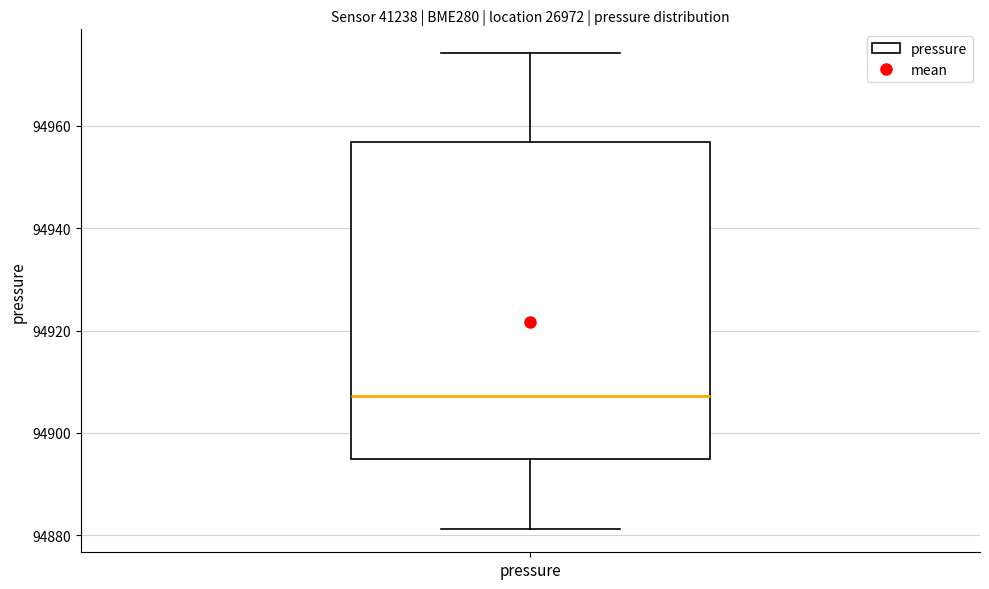

Where does the median line of the box for pressure sit on the y-axis? The values are not printed on the chart, so give them approximately, as read against the axis.

94908